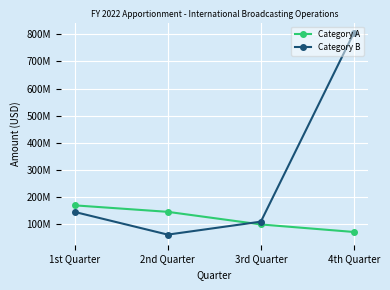

What is the difference between the maximum and minimum values in the Category A series?

98031652